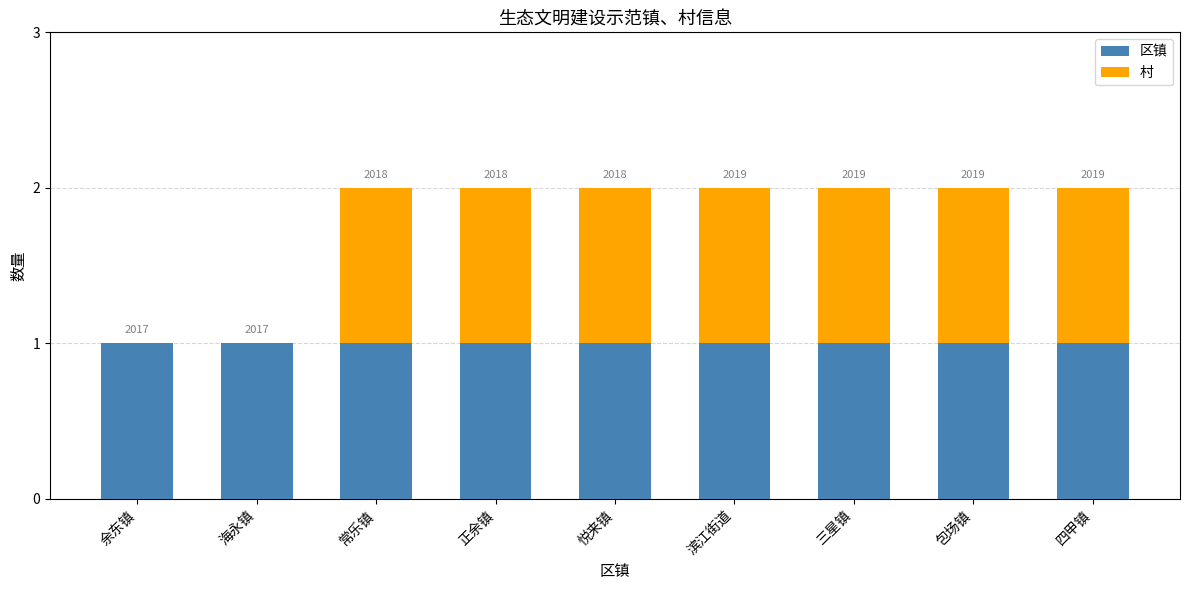

Is it true that 区镇 equals 1 at 正余镇?

True